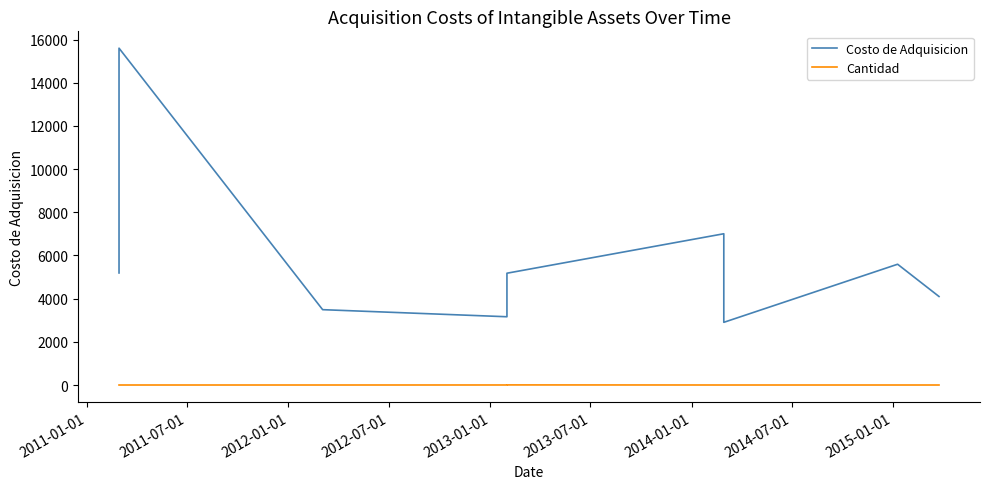

Is it true that Cantidad equals 1.0 at 2012-01-01?

True